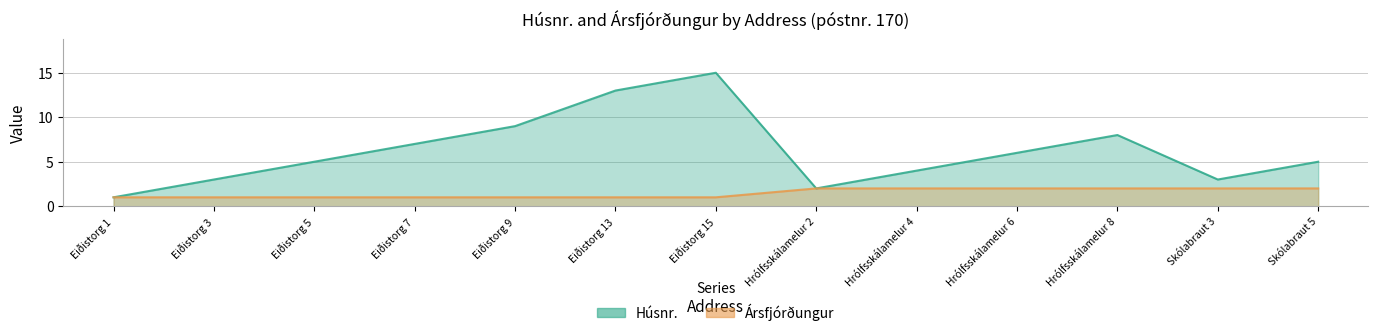

How many lines are shown in the chart?

2